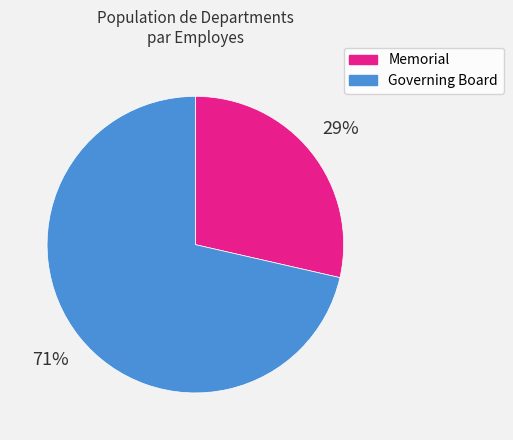

The Memorial slice represents 29% of the pie. True or false?

True